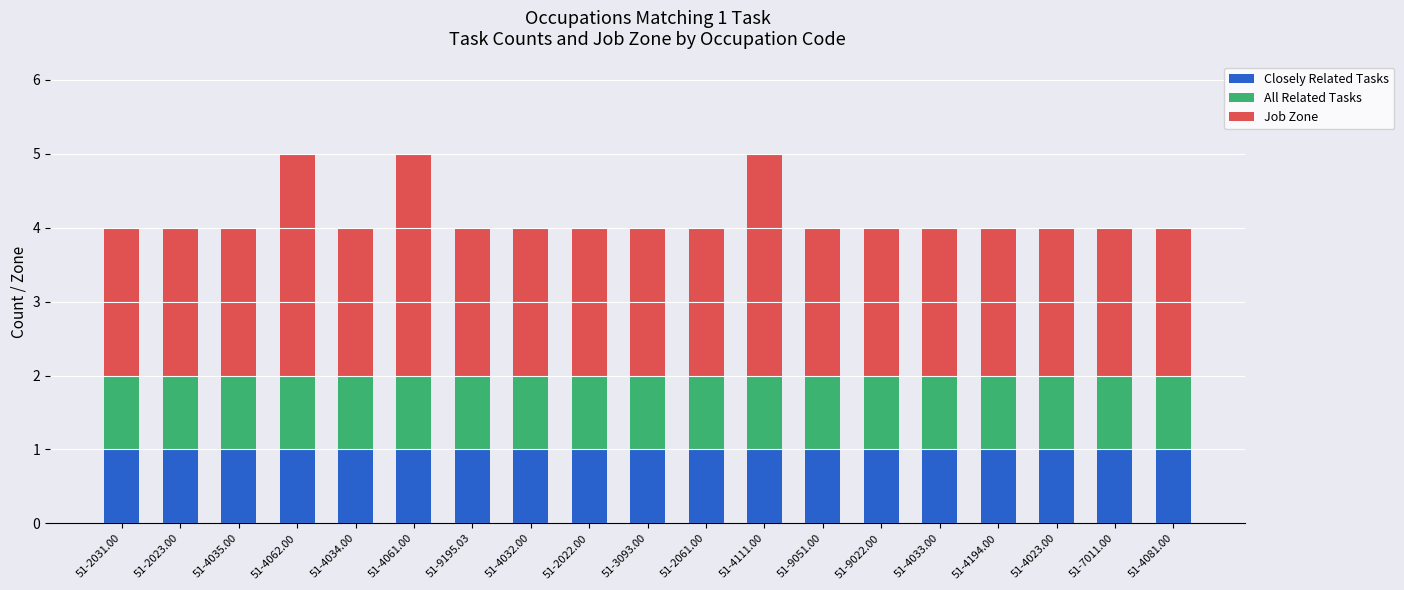

What is the sum of all Closely Related Tasks values?

19